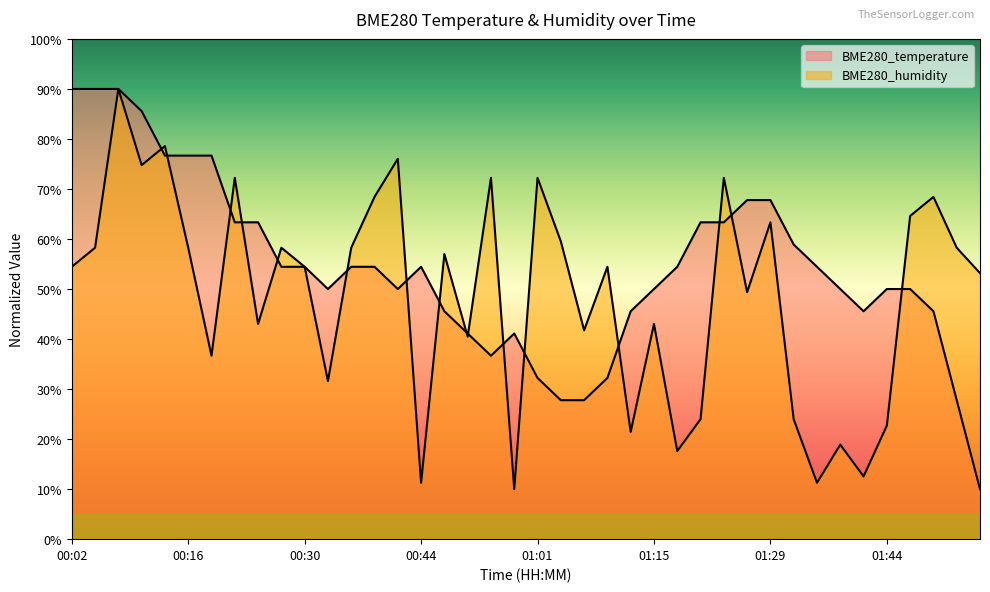

How many distinct data groups are displayed?

2